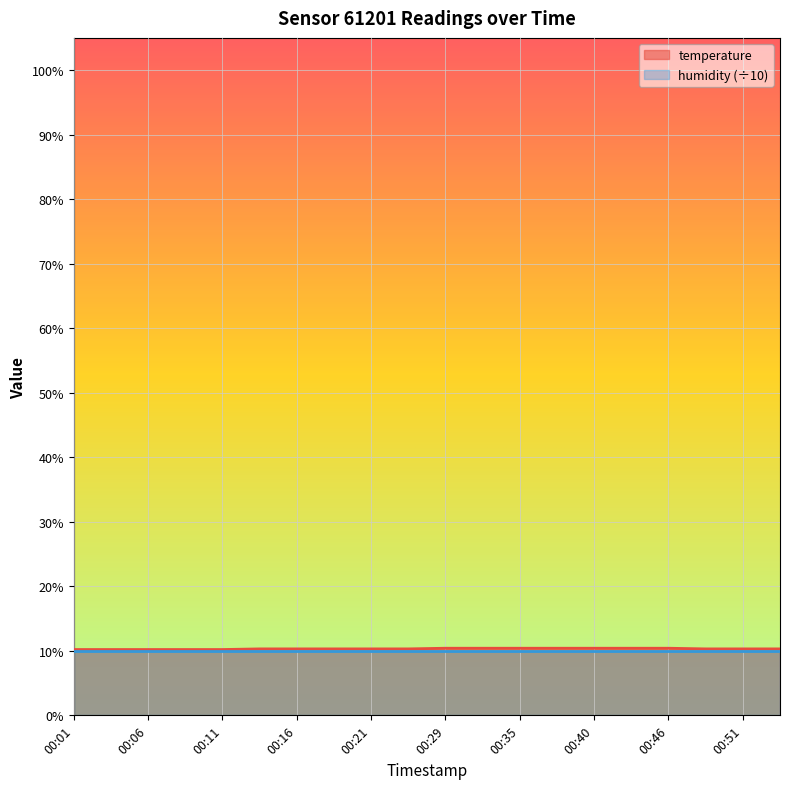

Is it true that the value at 00:35 is 2.6?

False